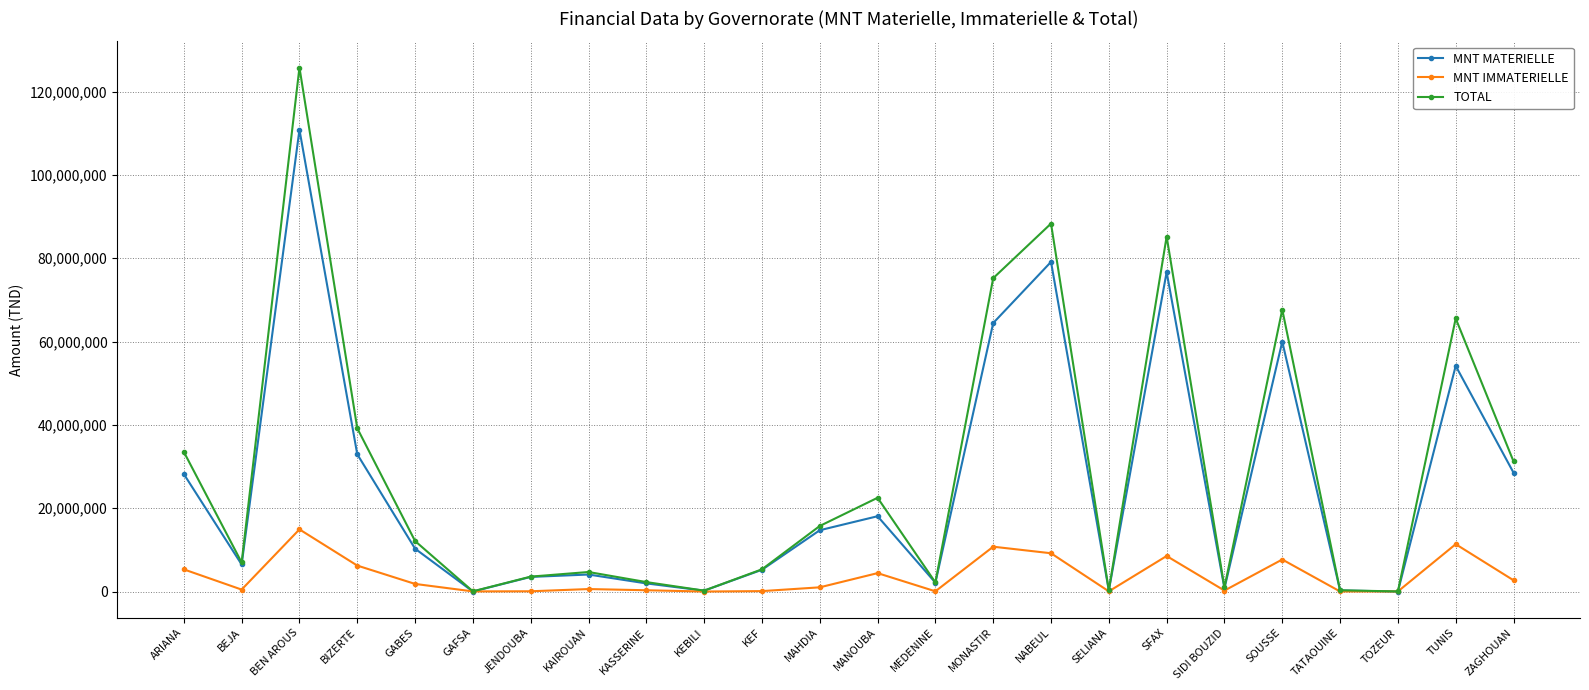

What is the spread (max minus min) of values at KAIROUAN?

4093320